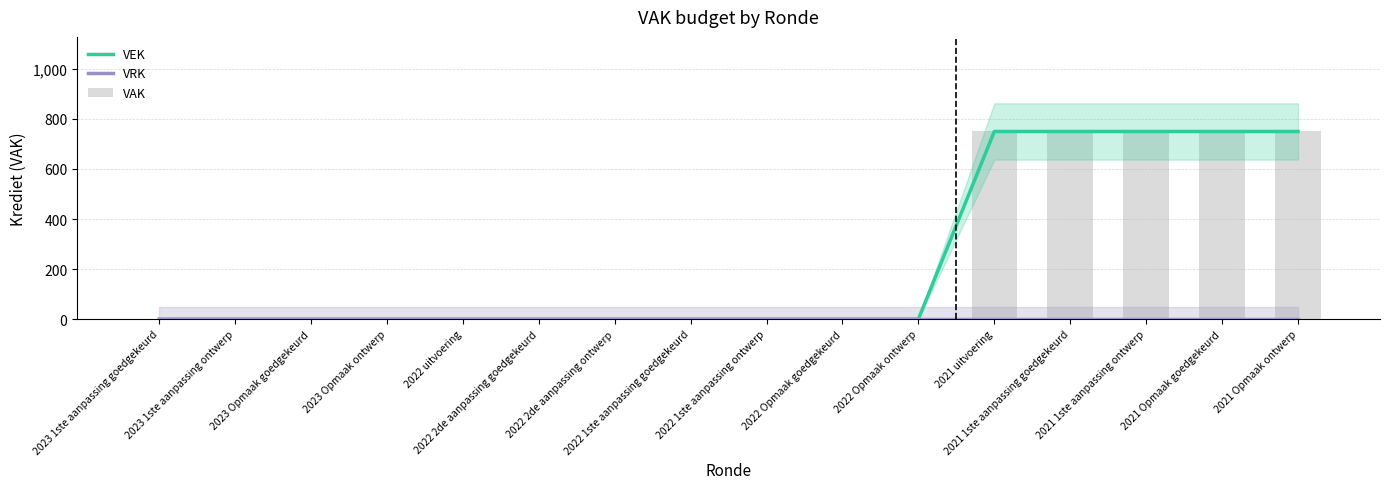

True or false: VEK has a value of 360 at 2021 1ste aanpassing goedgekeurd.

False